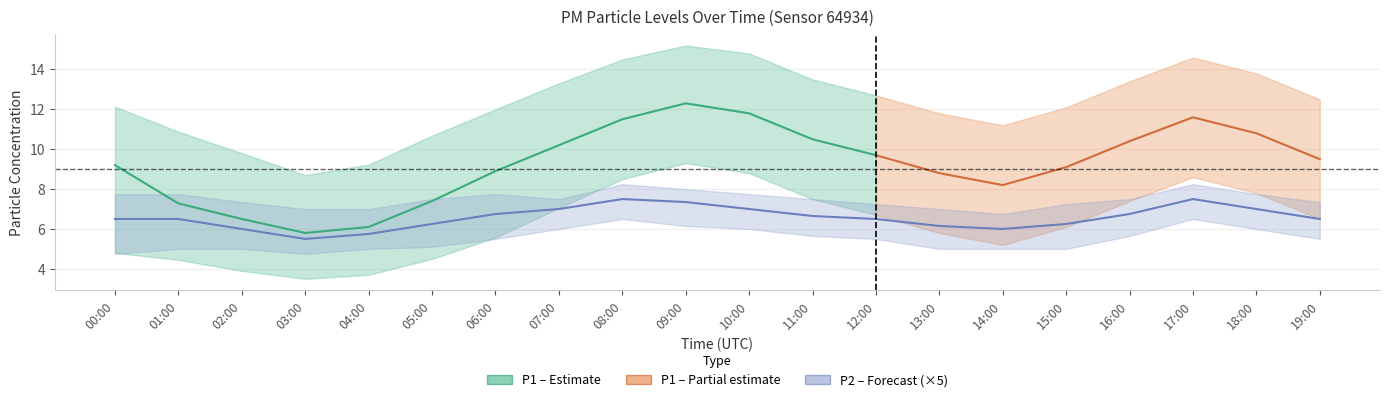

Is it true that P1 equals 5.3 at 12:00?

False